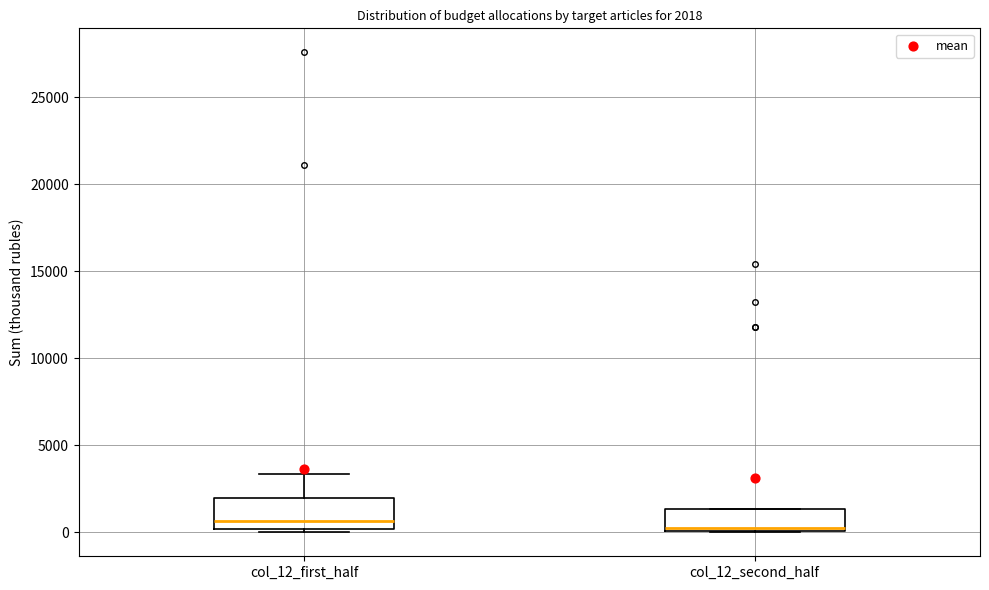

Comparing the boxes themselves (not the whiskers), which one is the tallest?

col_12_first_half